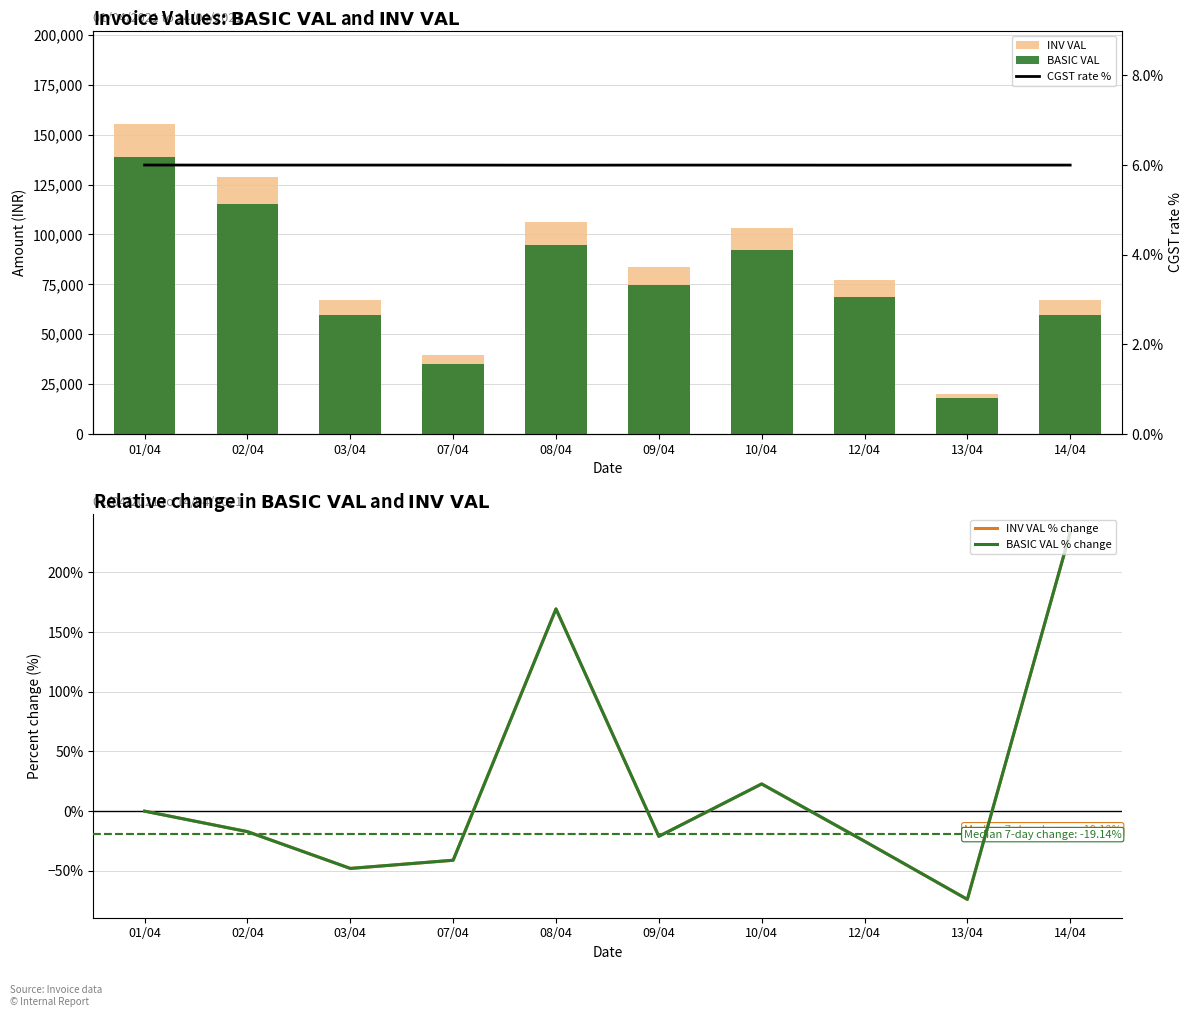

What is the difference between the maximum and minimum values in the INV VAL series?

135411.7